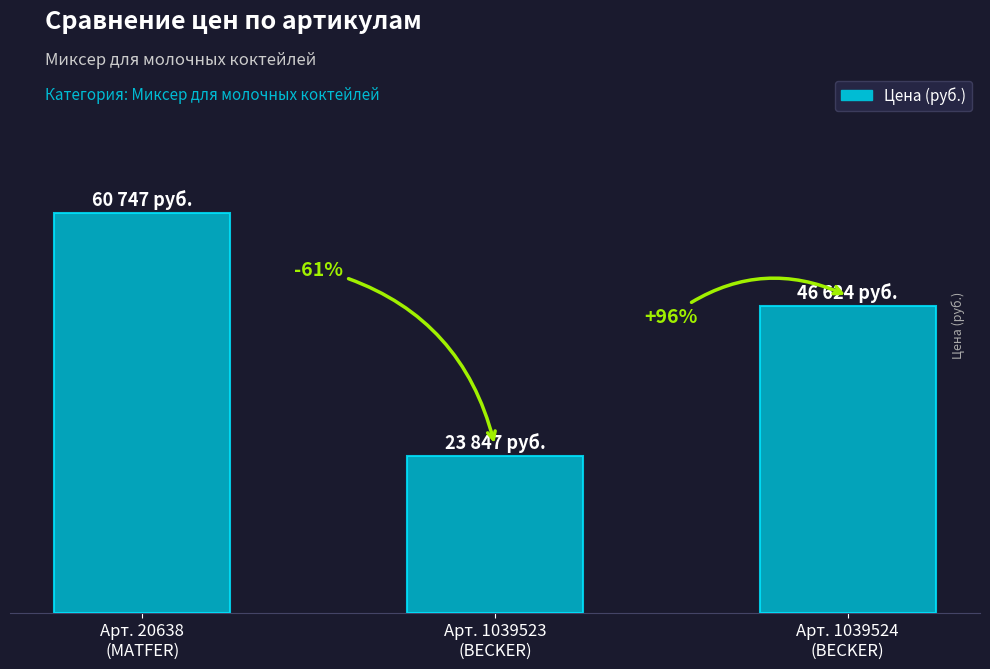

At which label does the data first exceed 46624?

Арт. 20638
(MATFER)